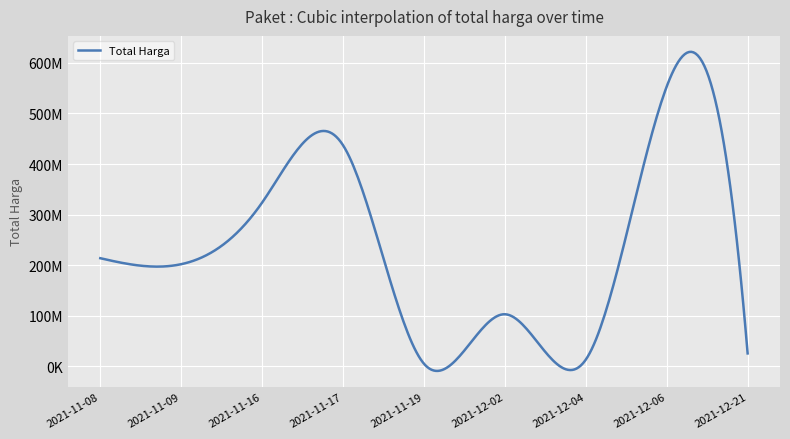

List the labels in order of value, smallest first.

2021-11-19, 2021-12-04, 2021-12-21, 2021-12-02, 2021-11-09, 2021-11-08, 2021-11-16, 2021-11-17, 2021-12-06